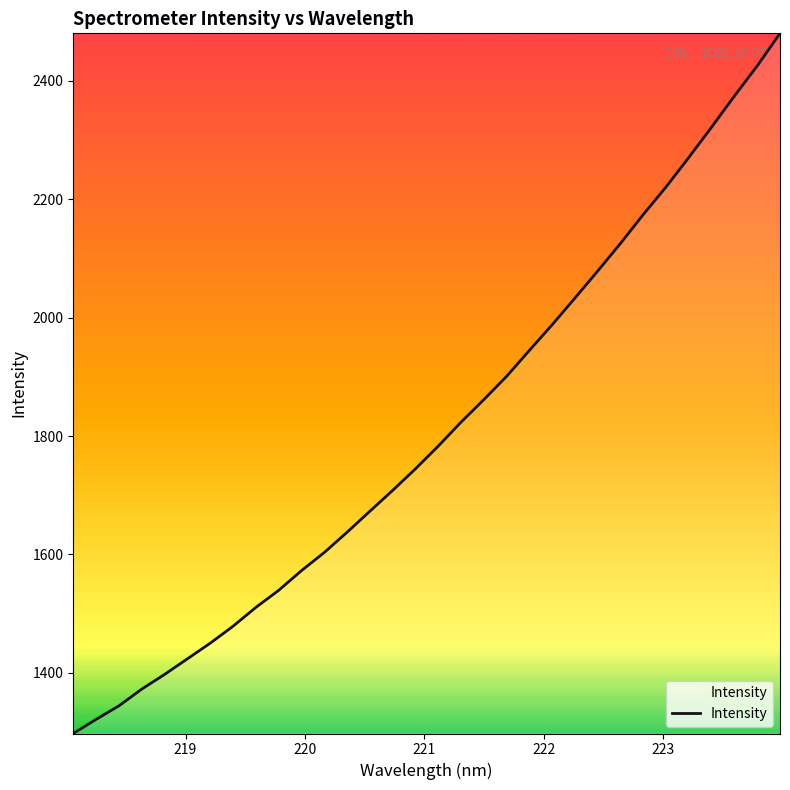

What is the smallest value displayed?

1297.6